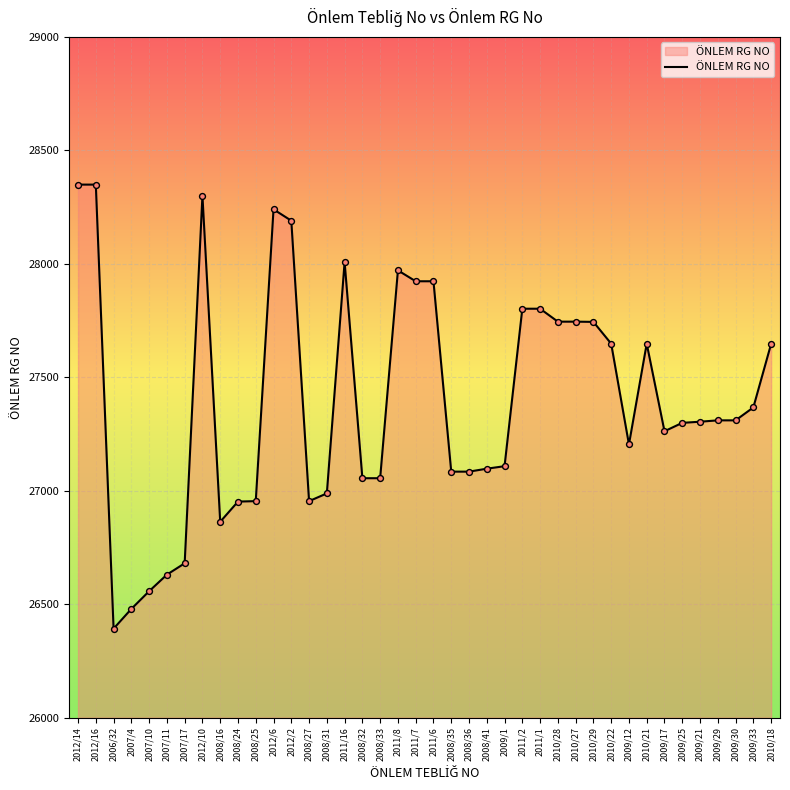

Which has a higher value, 2007/4 or 2012/10?

2012/10